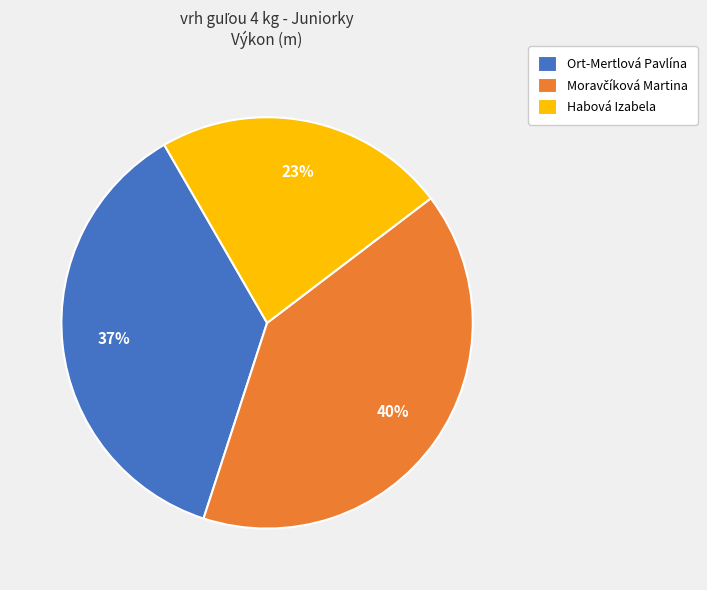

To the nearest percent, what is the combined percentage of Habová Izabela and Ort-Mertlová Pavlína?

60%